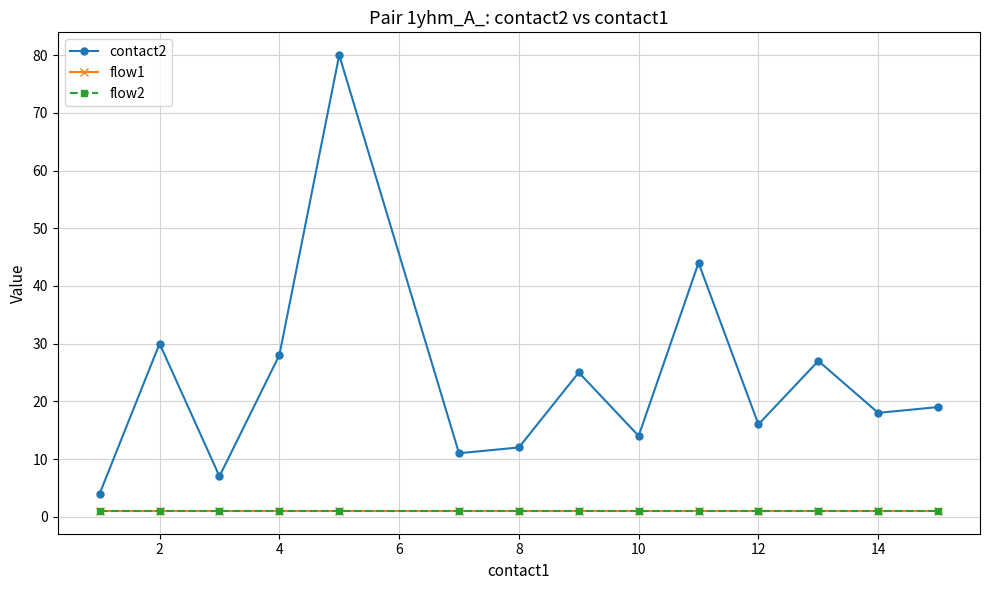

True or false: contact2 and flow2 intersect in this chart.

False